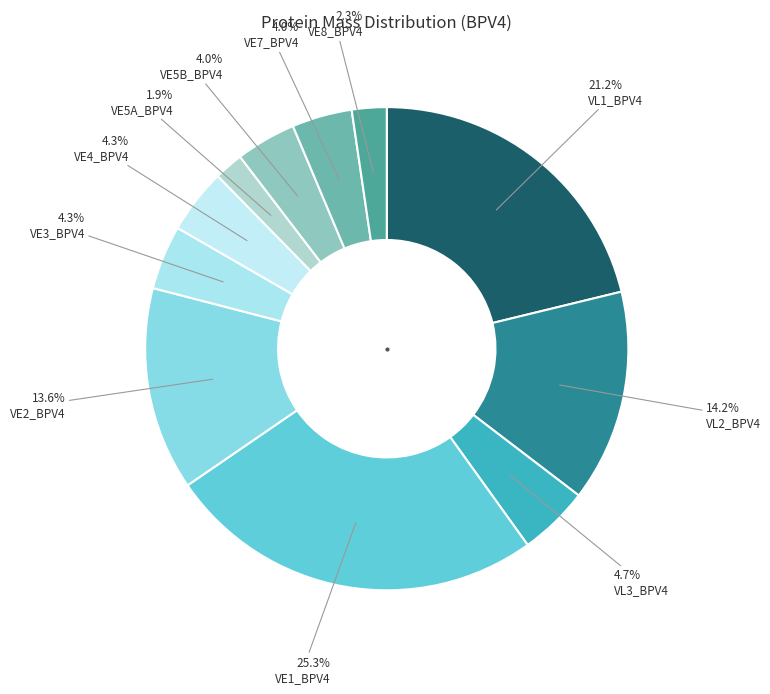

Which slice is the largest?

VE1_BPV4